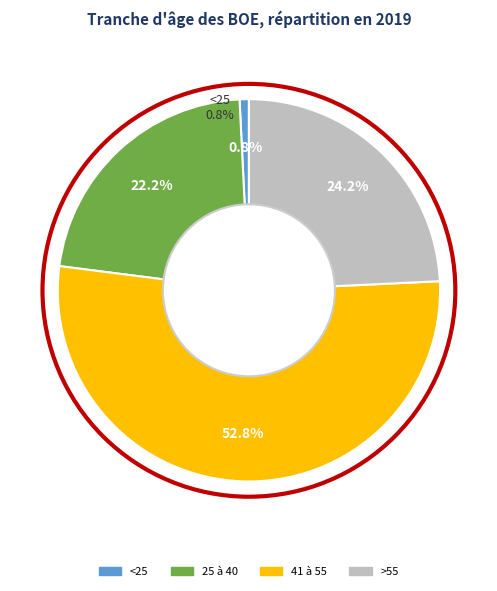

Which has a higher value, 41 à 55 or 25 à 40?

41 à 55